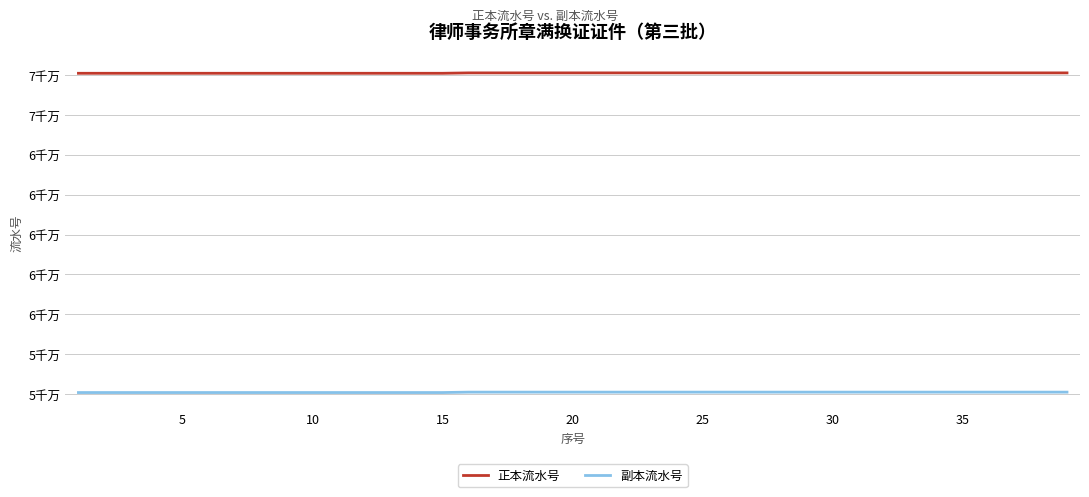

Does the chart display data point markers on the line(s)?

No